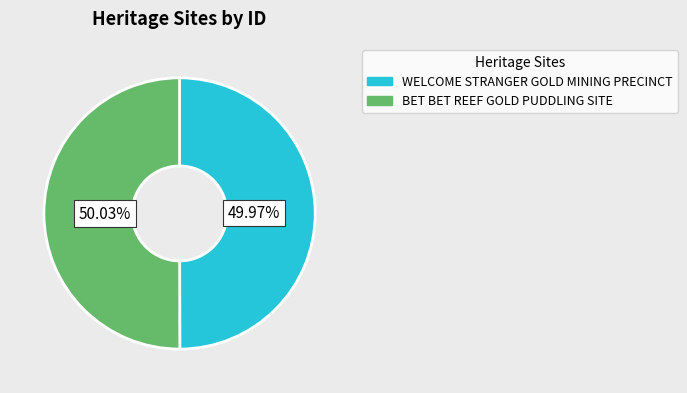

Is there any slice that represents more than half of the pie?

Yes